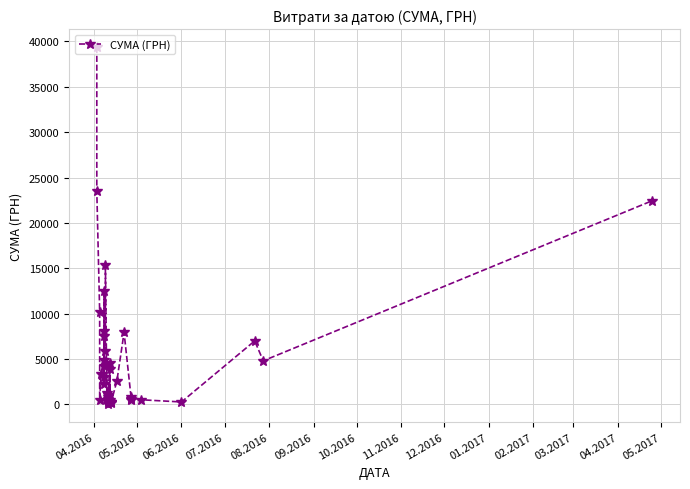

How many interior local valleys (lower than both neighbors) does the data have?

12